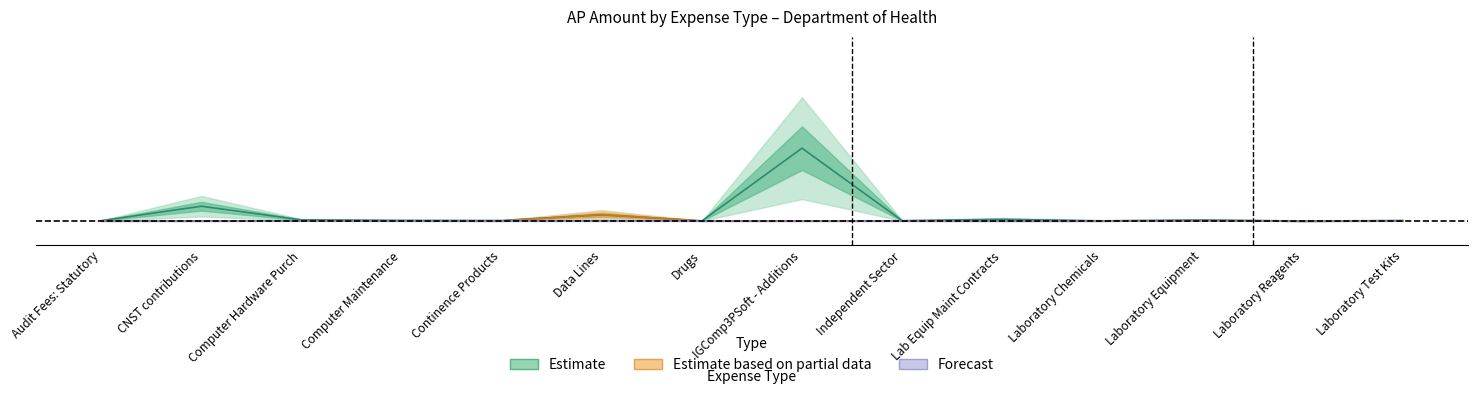

Between Lab Equip Maint Contracts and Independent Sector, which is larger?

Lab Equip Maint Contracts